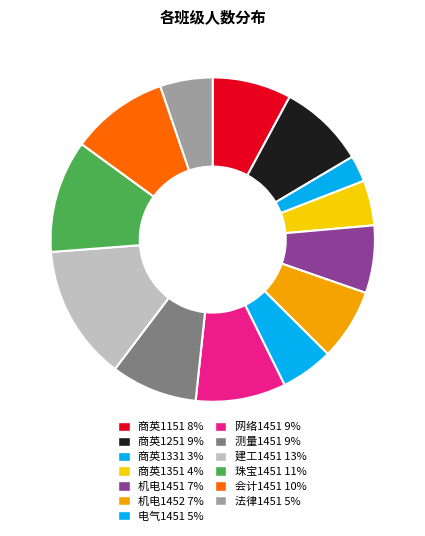

Which has a higher value, 会计1451 or 珠宝1451?

珠宝1451